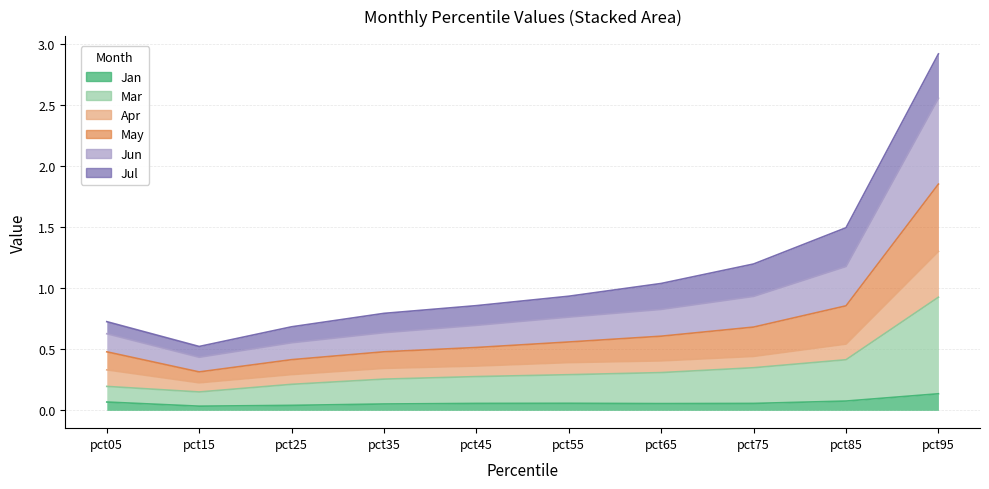

What is the difference between the maximum and minimum values in the Jan series?

0.1